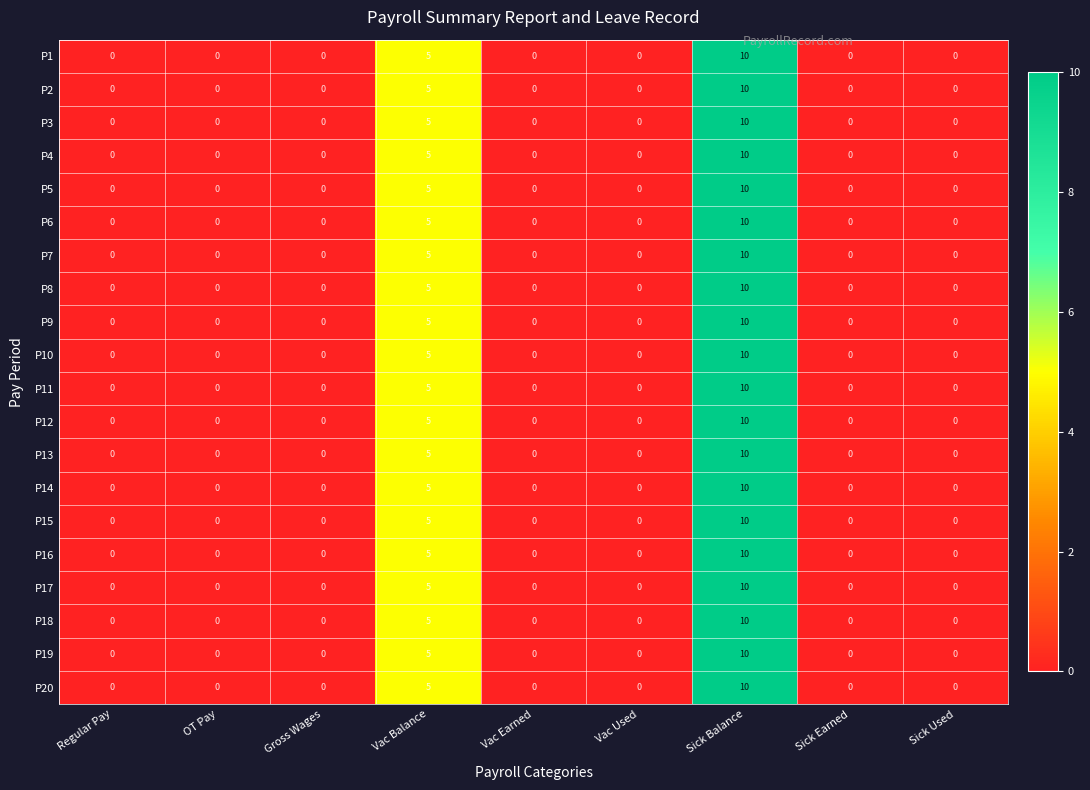

What is the greatest value displayed?

10